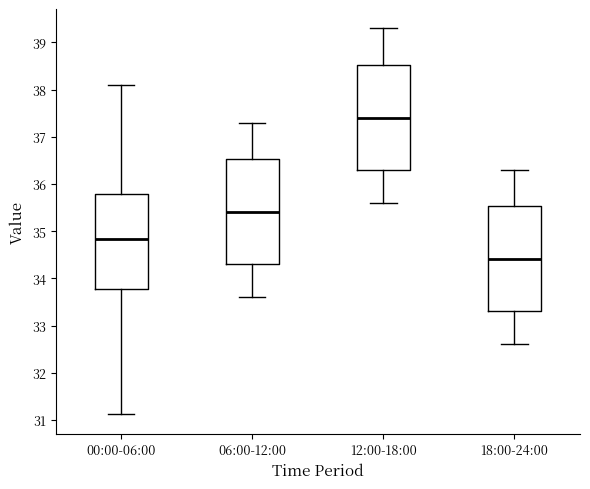

Reading left to right, read every box against the y-axis: the position of its median line, the range the box covers, and the ends of its whiskers. The values are not printed on the chart, so give them approximately, as read against the axis.

00:00-06:00: median 34.8, box 33.8 to 35.8, whiskers 31.1 to 38.1
06:00-12:00: median 35.4, box 34.3 to 36.5, whiskers 33.6 to 37.3
12:00-18:00: median 37.4, box 36.3 to 38.5, whiskers 35.6 to 39.3
18:00-24:00: median 34.4, box 33.3 to 35.5, whiskers 32.6 to 36.3